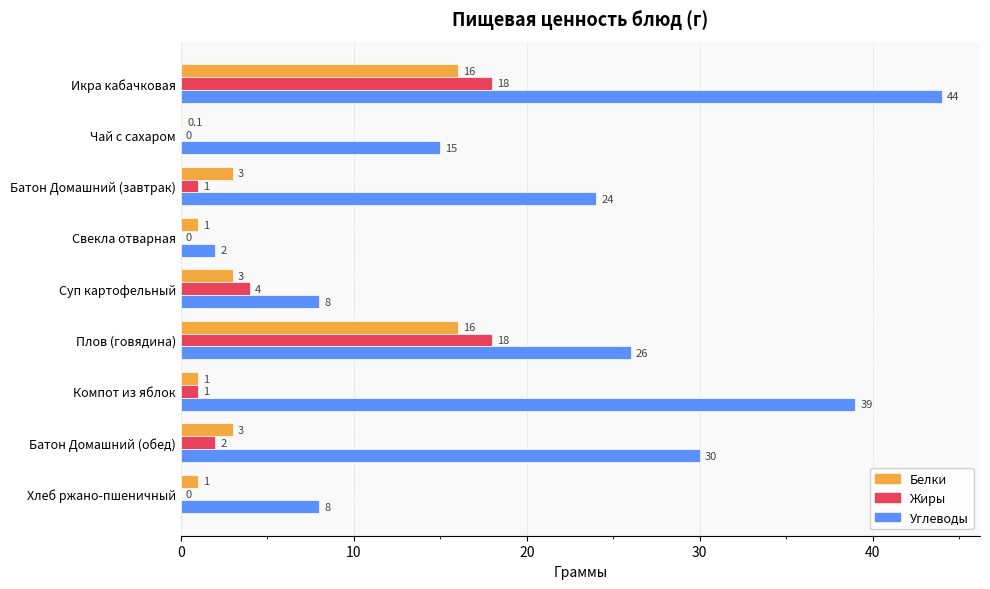

How many distinct data groups are displayed?

3